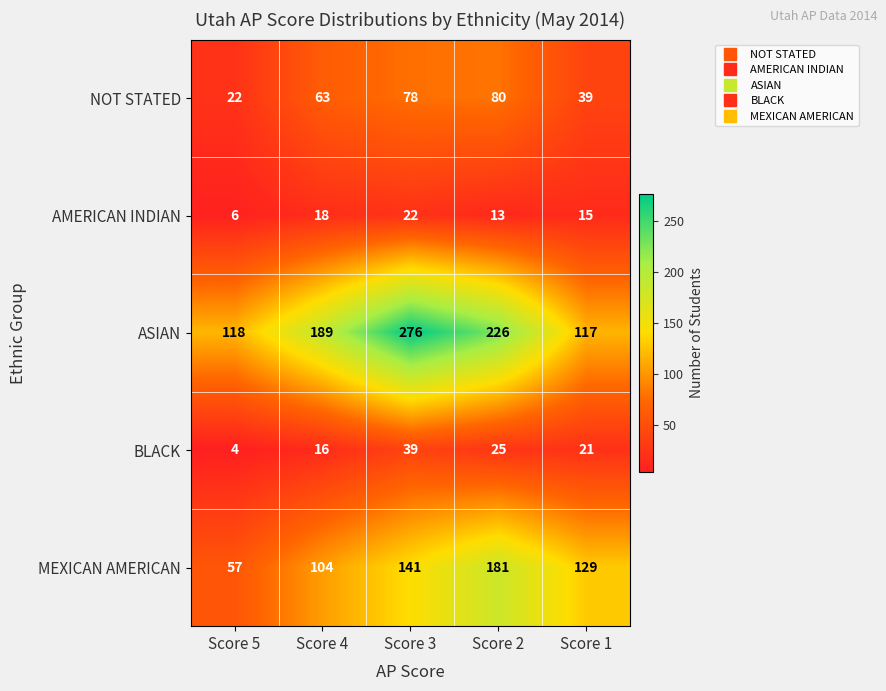

What is the difference between the highest and lowest values at Score 1?

114